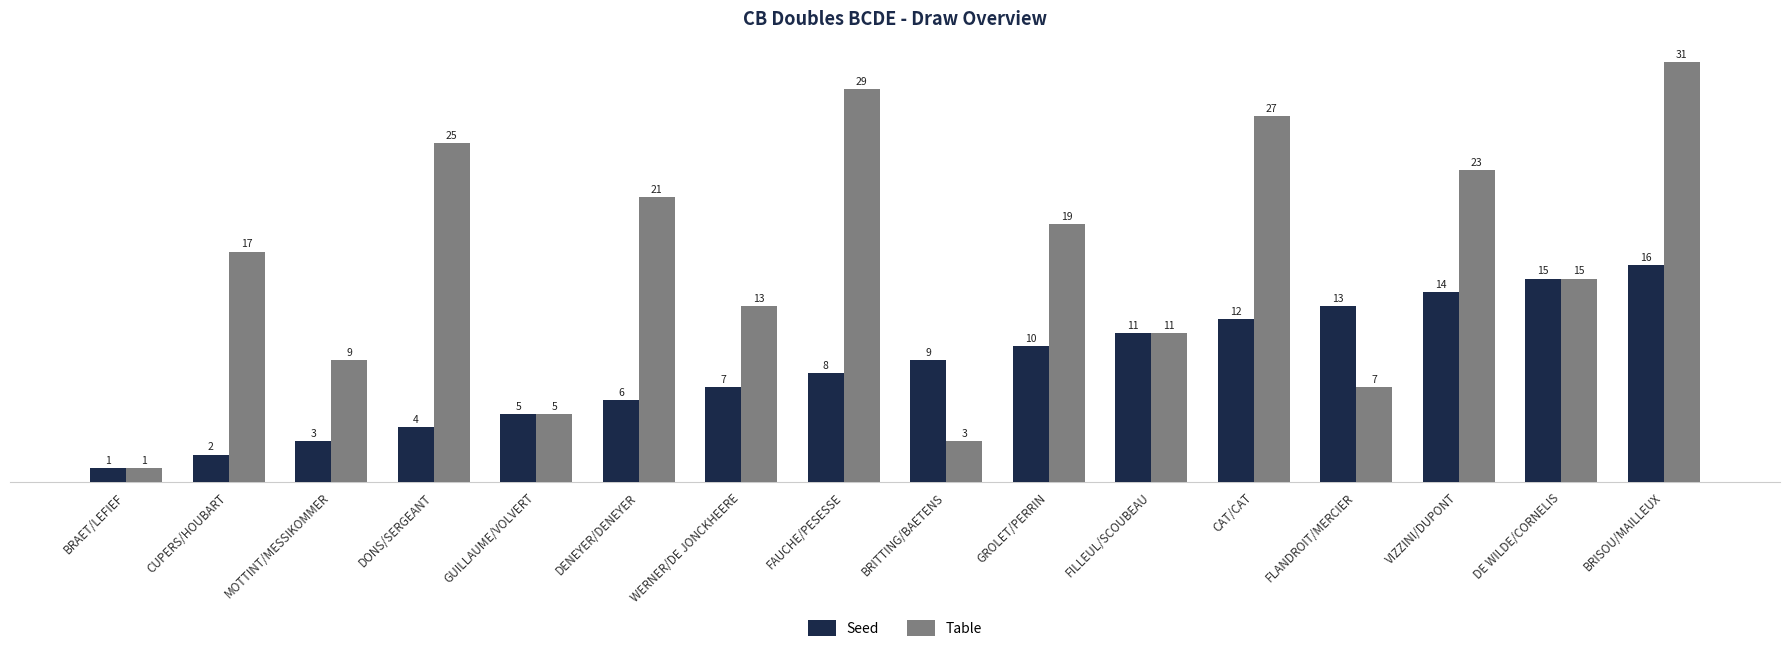

Reading left to right, transcribe all the data shown in this chart.

Seed: BRAET/LEFIEF=1	CUPERS/HOUBART=2	MOTTINT/MESSIKOMMER=3	DONS/SERGEANT=4	GUILLAUME/VOLVERT=5	DENEYER/DENEYER=6	WERNER/DE JONCKHEERE=7	FAUCHE/PESESSE=8	BRITTING/BAETENS=9	GROLET/PERRIN=10	FILLEUL/SCOUBEAU=11	CAT/CAT=12	FLANDROIT/MERCIER=13	VIZZINI/DUPONT=14	DE WILDE/CORNELIS=15	BRISOU/MAILLEUX=16
Table: BRAET/LEFIEF=1	CUPERS/HOUBART=17	MOTTINT/MESSIKOMMER=9	DONS/SERGEANT=25	GUILLAUME/VOLVERT=5	DENEYER/DENEYER=21	WERNER/DE JONCKHEERE=13	FAUCHE/PESESSE=29	BRITTING/BAETENS=3	GROLET/PERRIN=19	FILLEUL/SCOUBEAU=11	CAT/CAT=27	FLANDROIT/MERCIER=7	VIZZINI/DUPONT=23	DE WILDE/CORNELIS=15	BRISOU/MAILLEUX=31